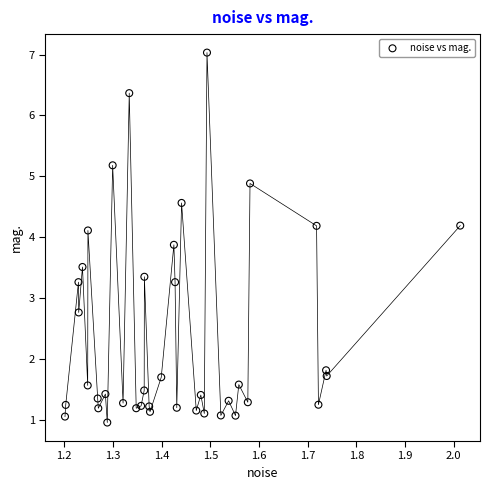

What is the range of X values (max minus min)?

0.8